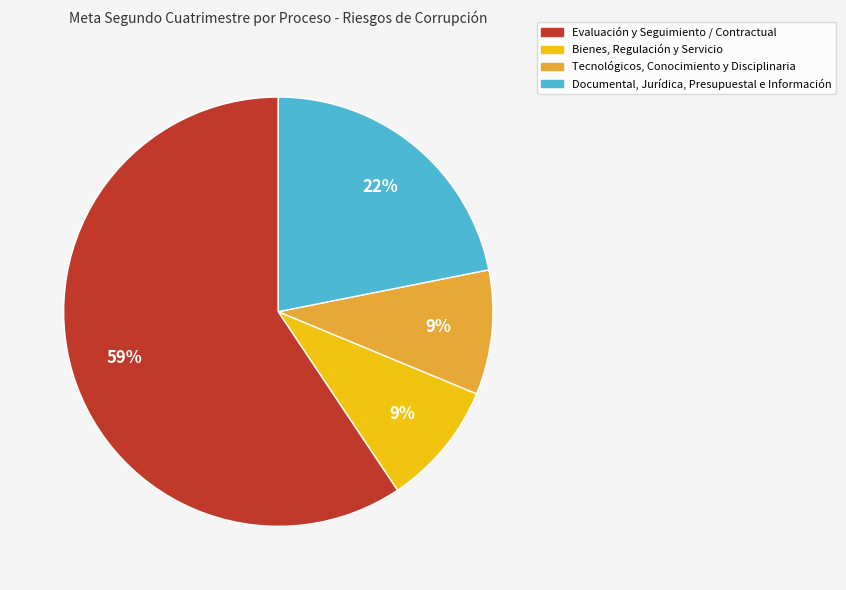

To the nearest percent, what portion does Bienes, Regulación y Servicio represent?

9%